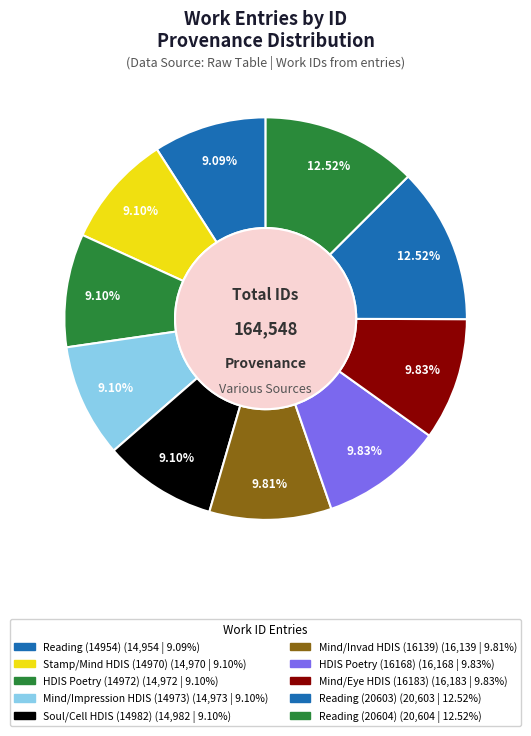

To the nearest percent, what is the average slice percentage?

10%